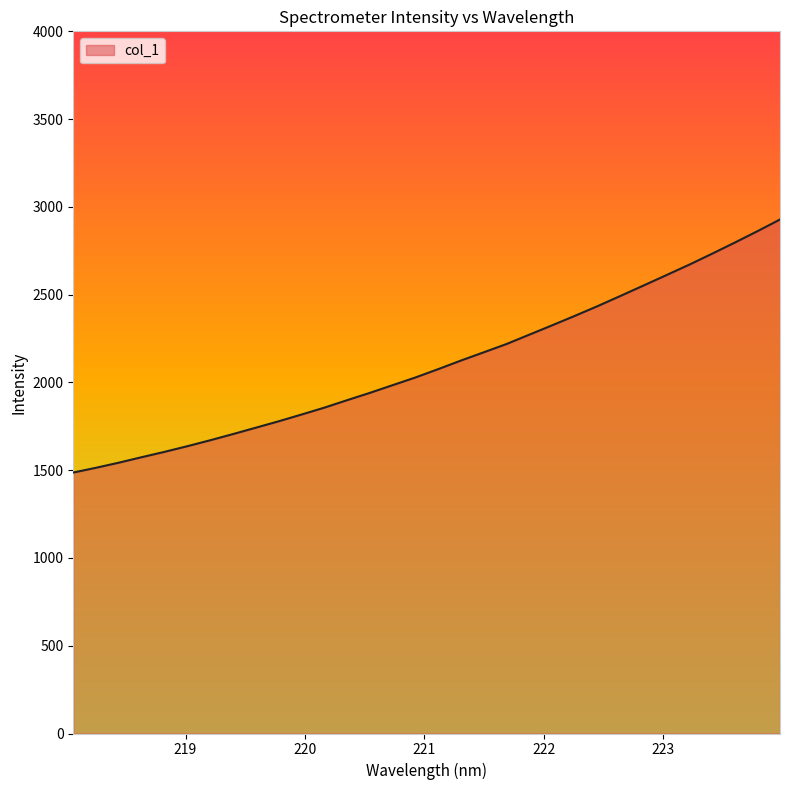

What is the minimum value shown in the chart?

1486.6